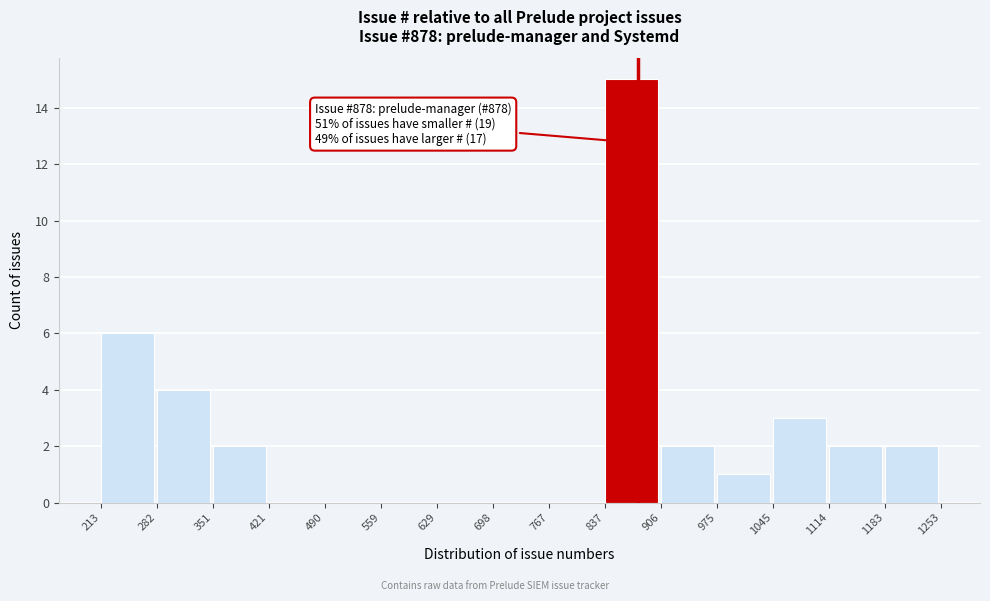

Over which range of the x-axis is the bar tallest?

837 to 906